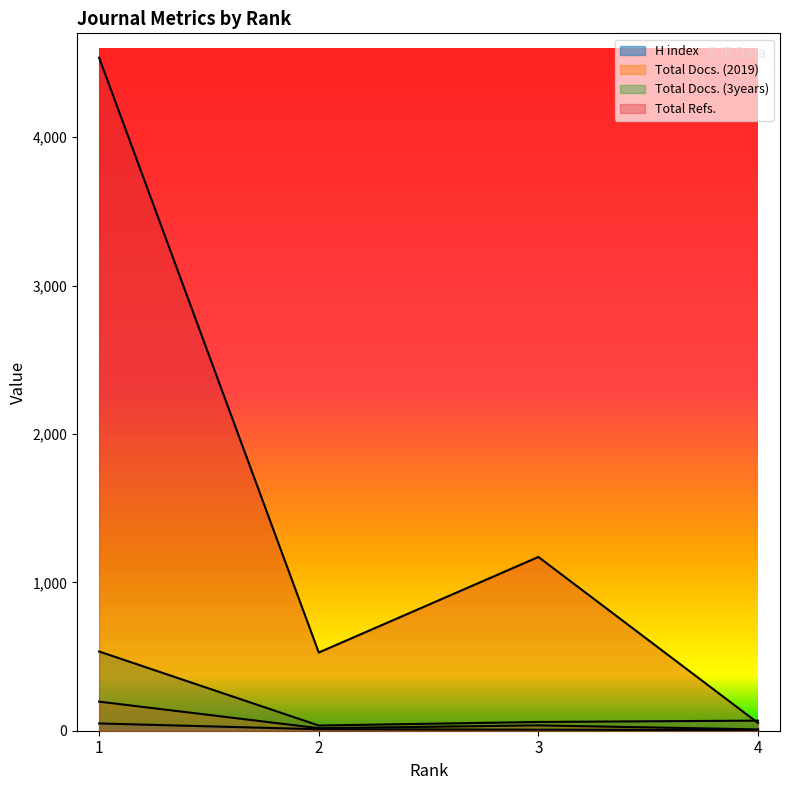

Which label corresponds to the largest value in the chart?

1